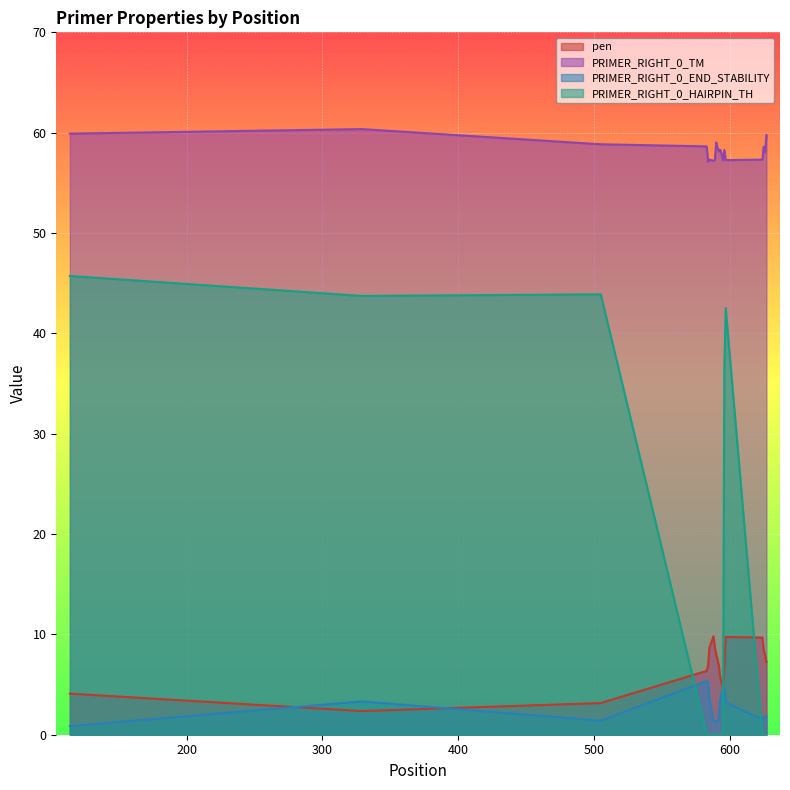

Which category has the highest value in the pen series?

588